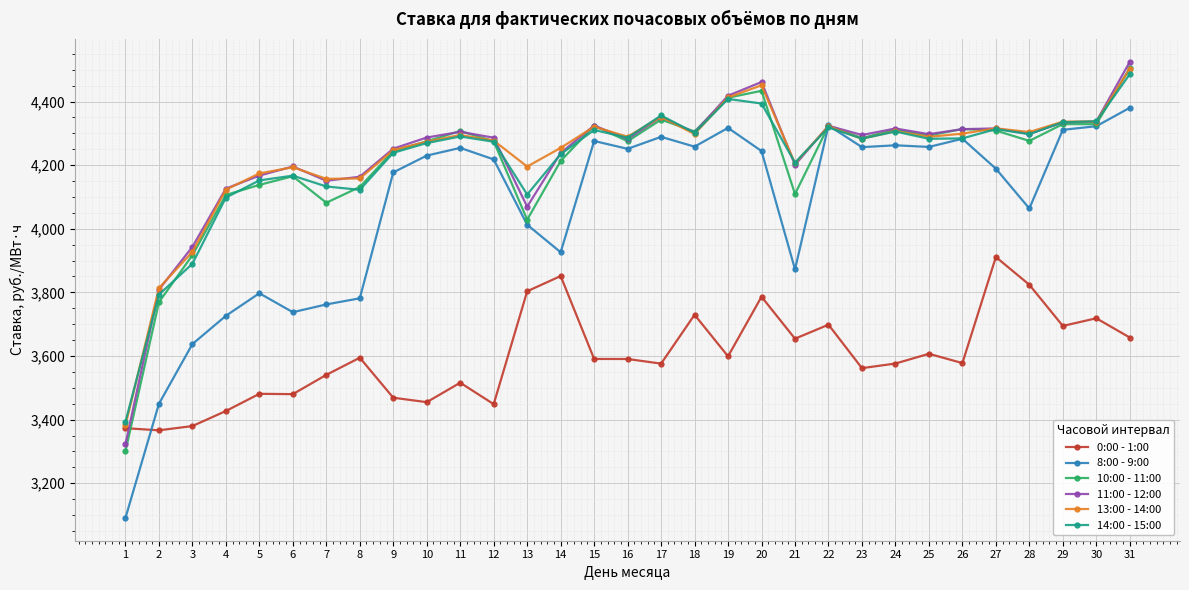

What is the value of the 8:00 - 9:00 point at the 29th from the left?

4311.1